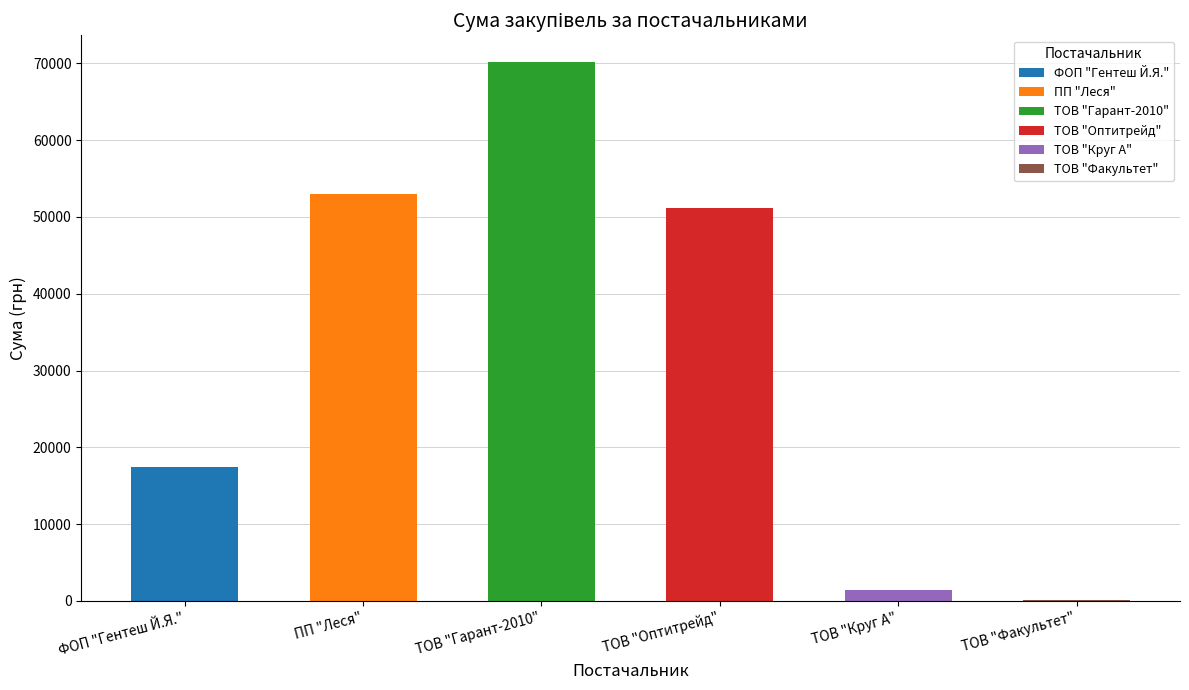

Are the bars grouped side by side (vs. stacked)?

No